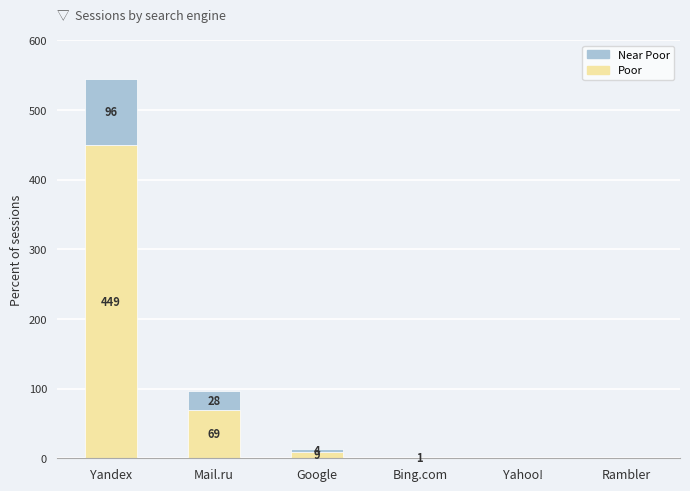

How many series are shown in this chart?

2